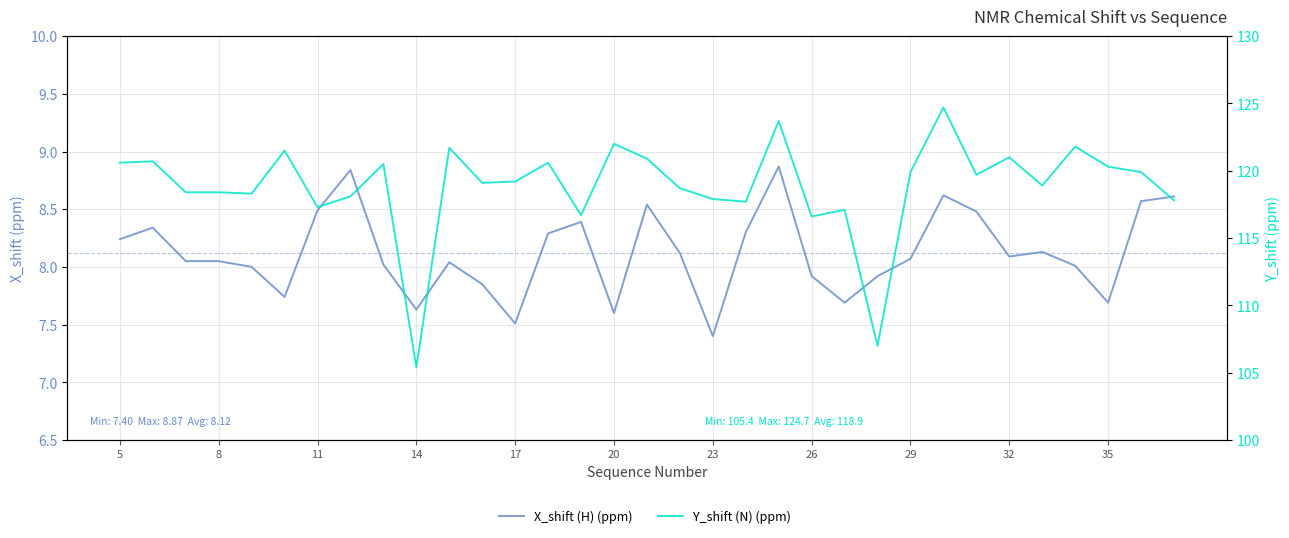

Between 11 and 23, which series saw the biggest shift?

Y_shift (N) (ppm)